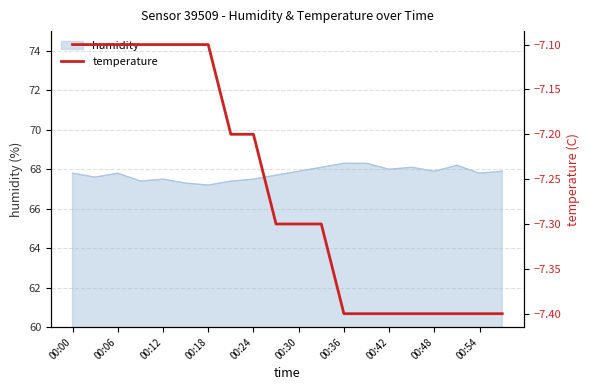

True or false: humidity has a value of 68.3 at 00:36.

True